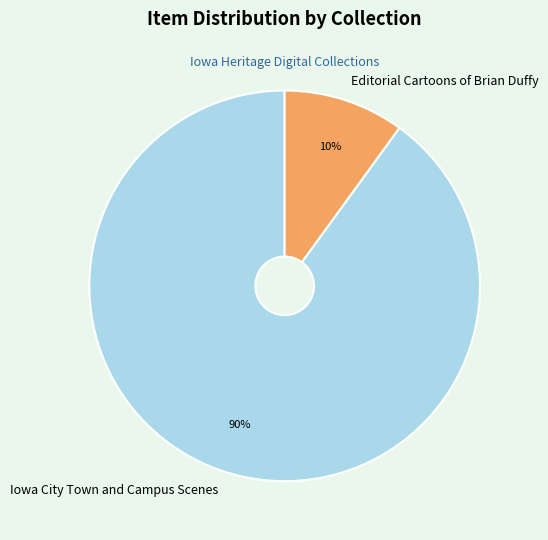

Which slice is the smallest?

Editorial Cartoons of Brian Duffy